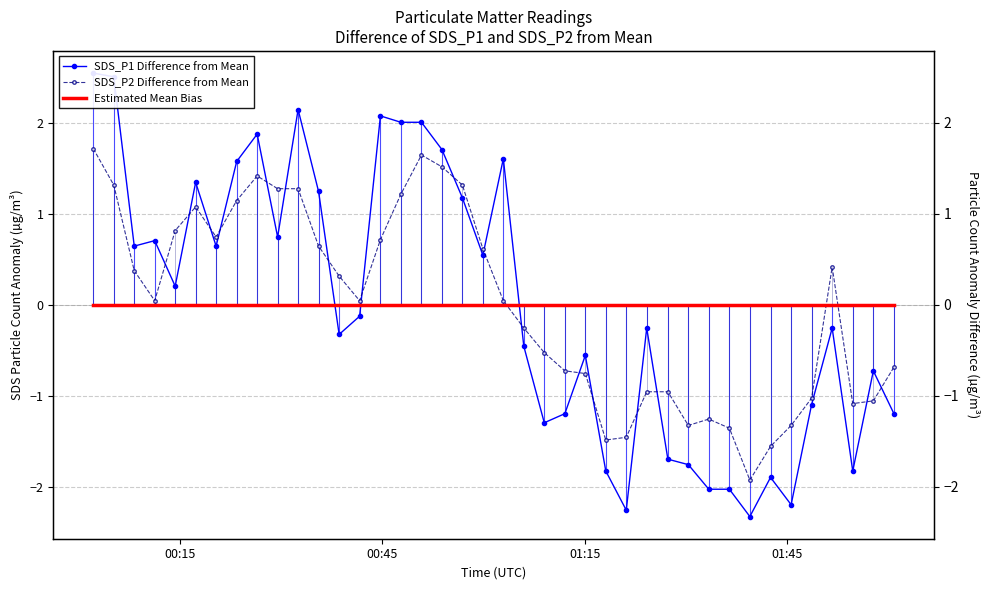

Which series has the largest total across all categories?

SDS_P1 Difference from Mean